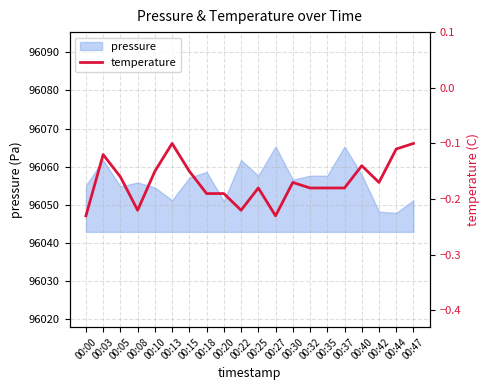

Is it true that pressure equals 60782.8 at 00:10?

False